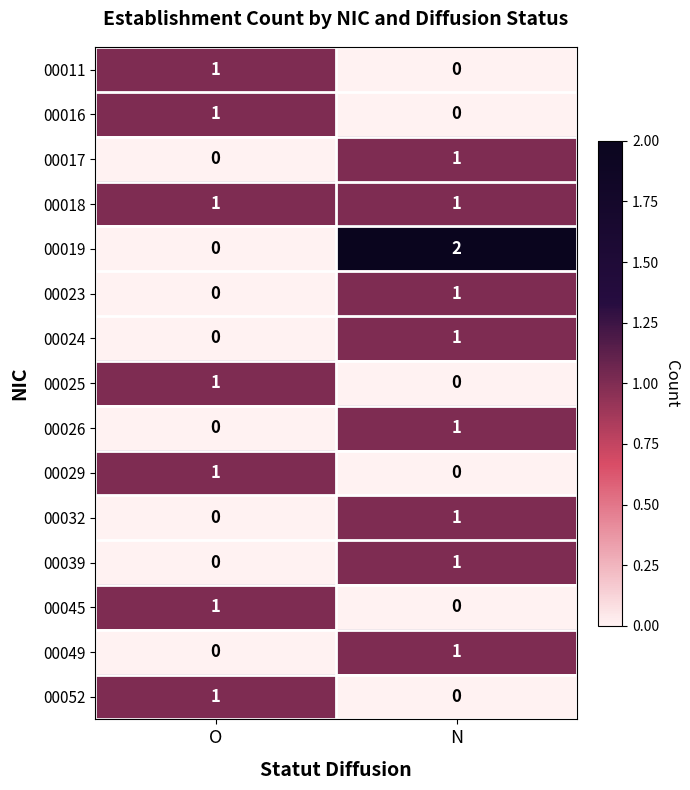

Which series has the widest spread of values?

00019